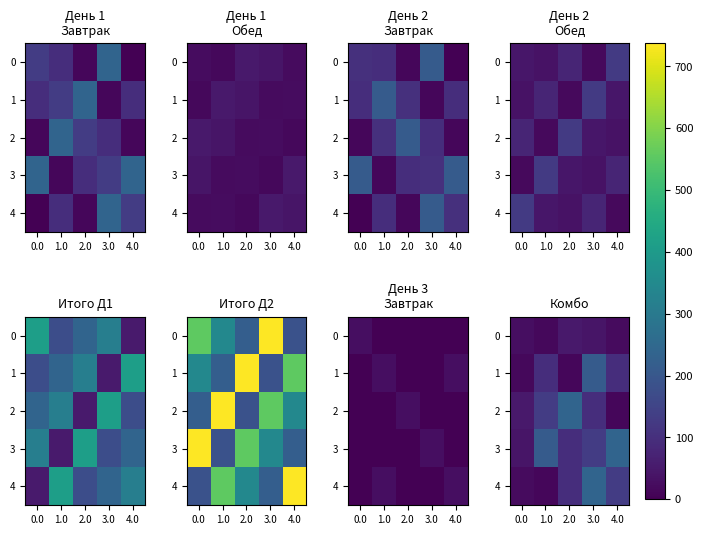

What is the approximate value of 3 at 2.0?

96.0